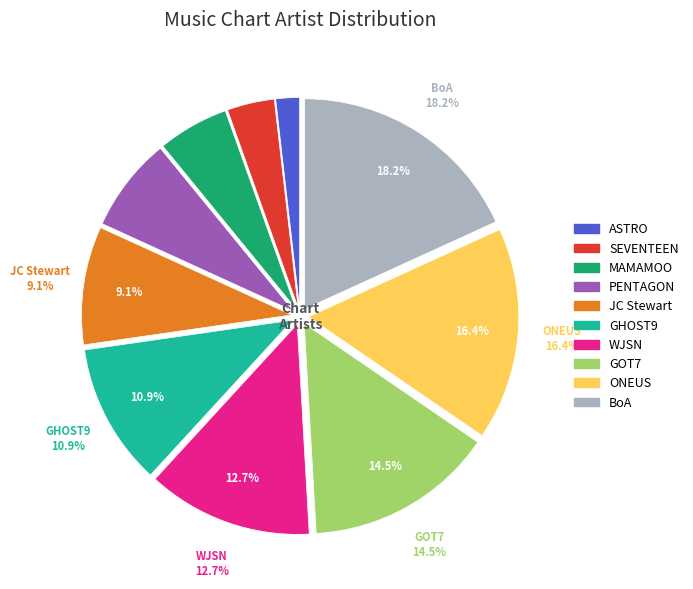

What is the ratio of the value at ASTRO to the value at JC Stewart?

0.2